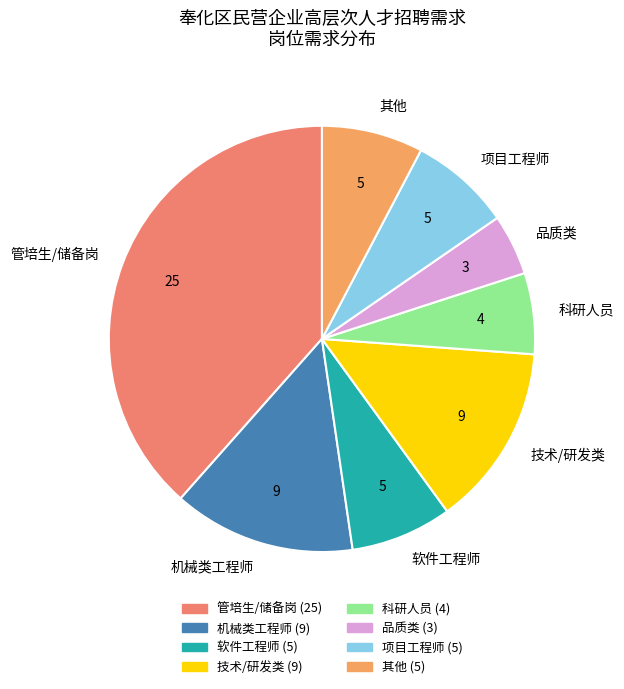

Count the number of slices in the pie.

8